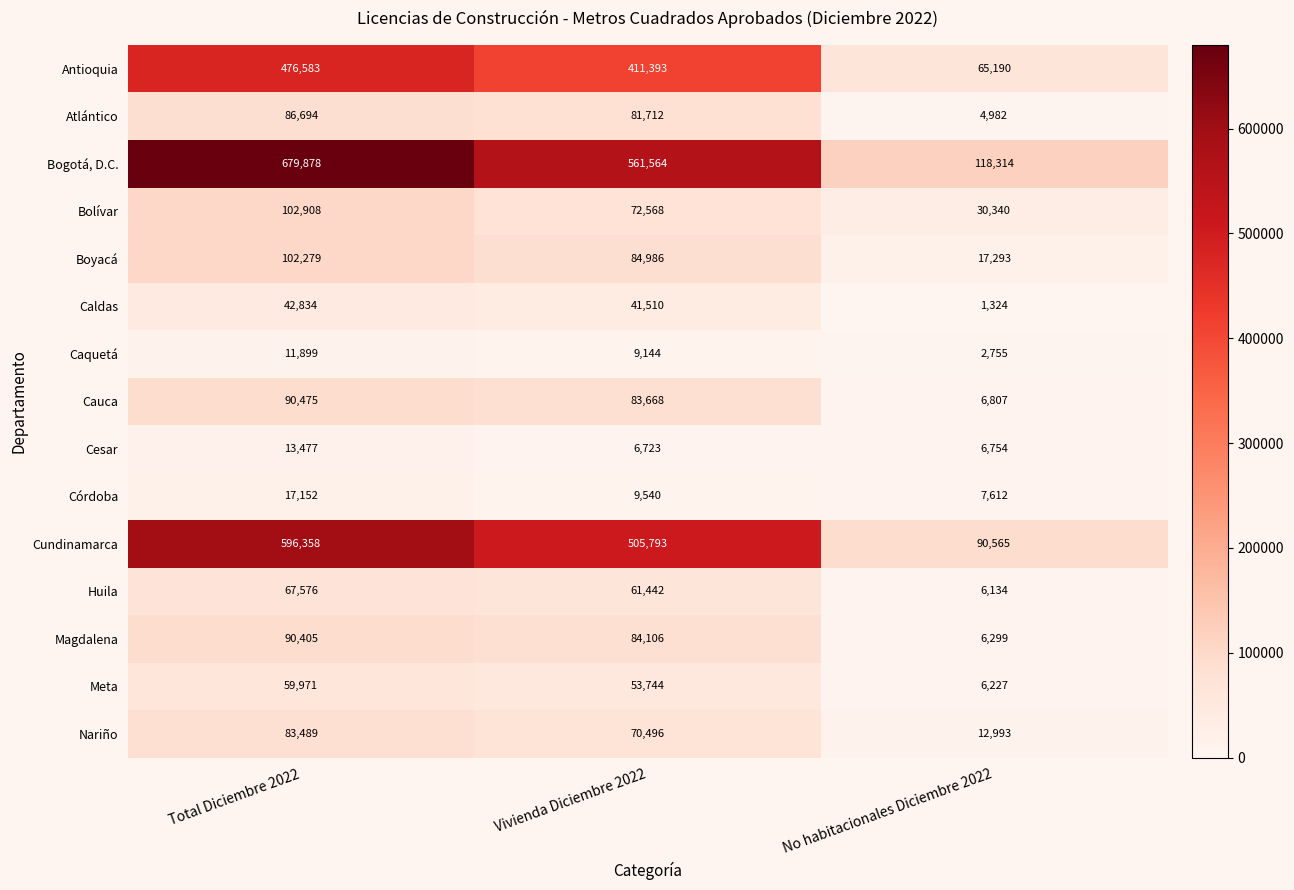

What is the total value across all series at Vivienda Diciembre 2022?

2138389